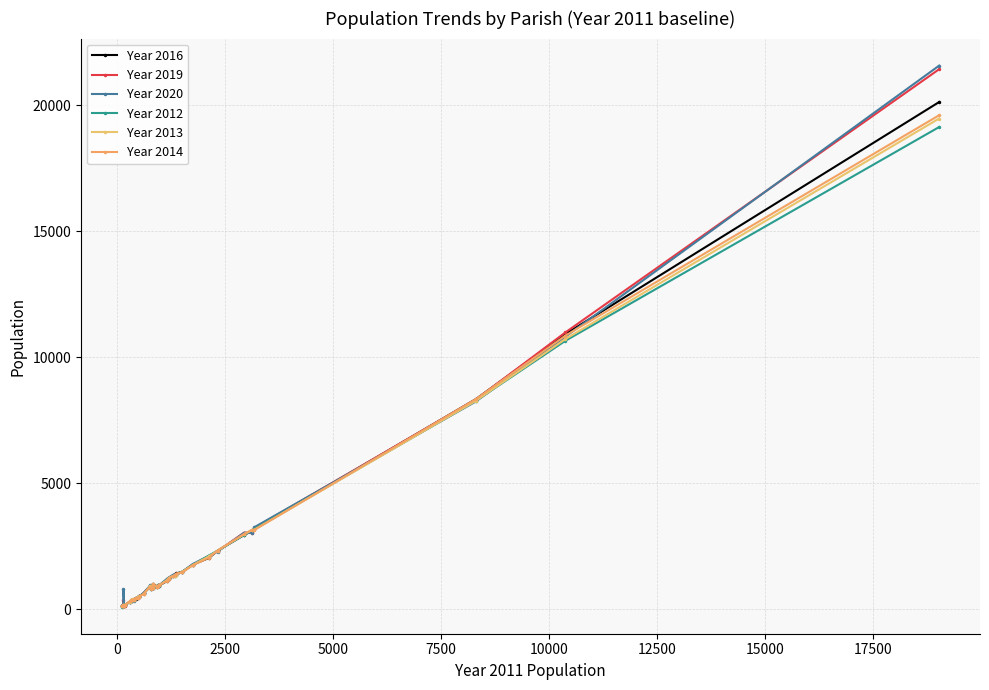

How many distinct data groups are displayed?

6